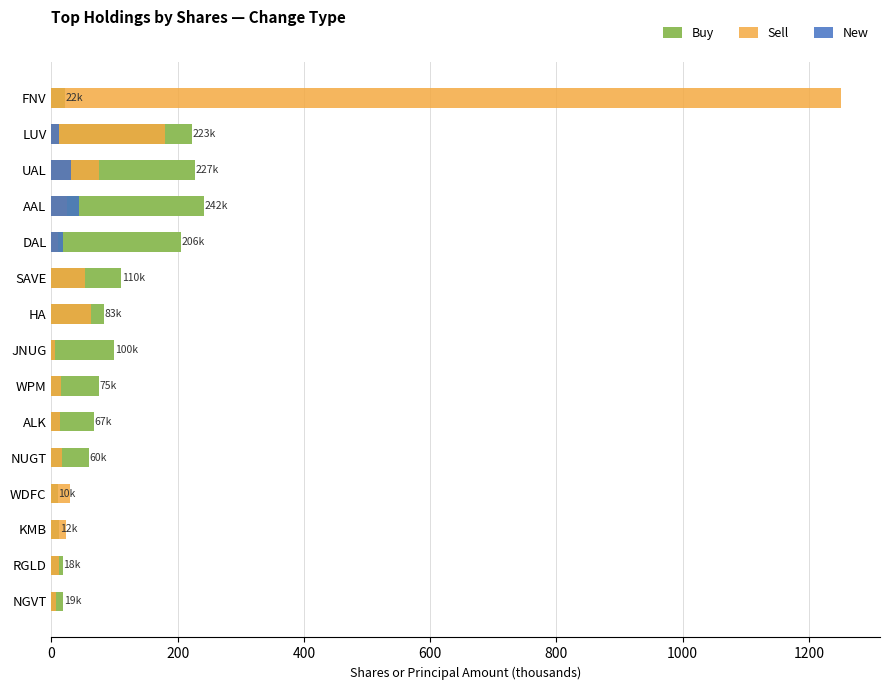

What position from the left is 11?

12